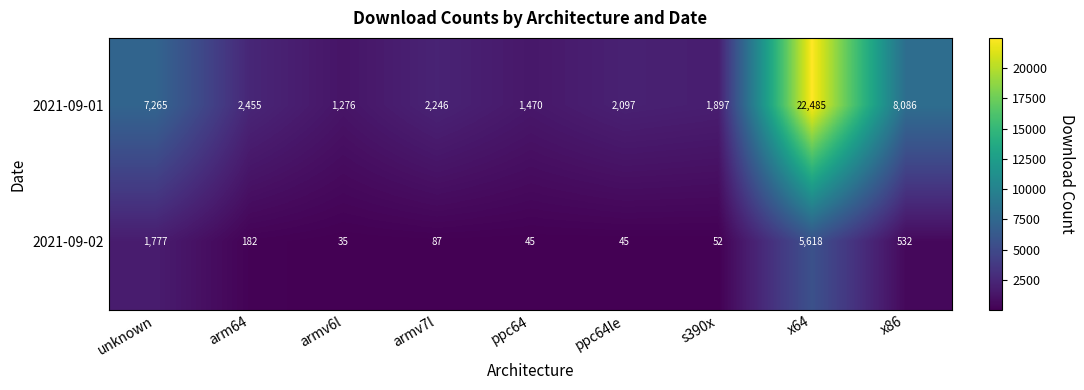

At which category is the sum across all series the highest?

x64